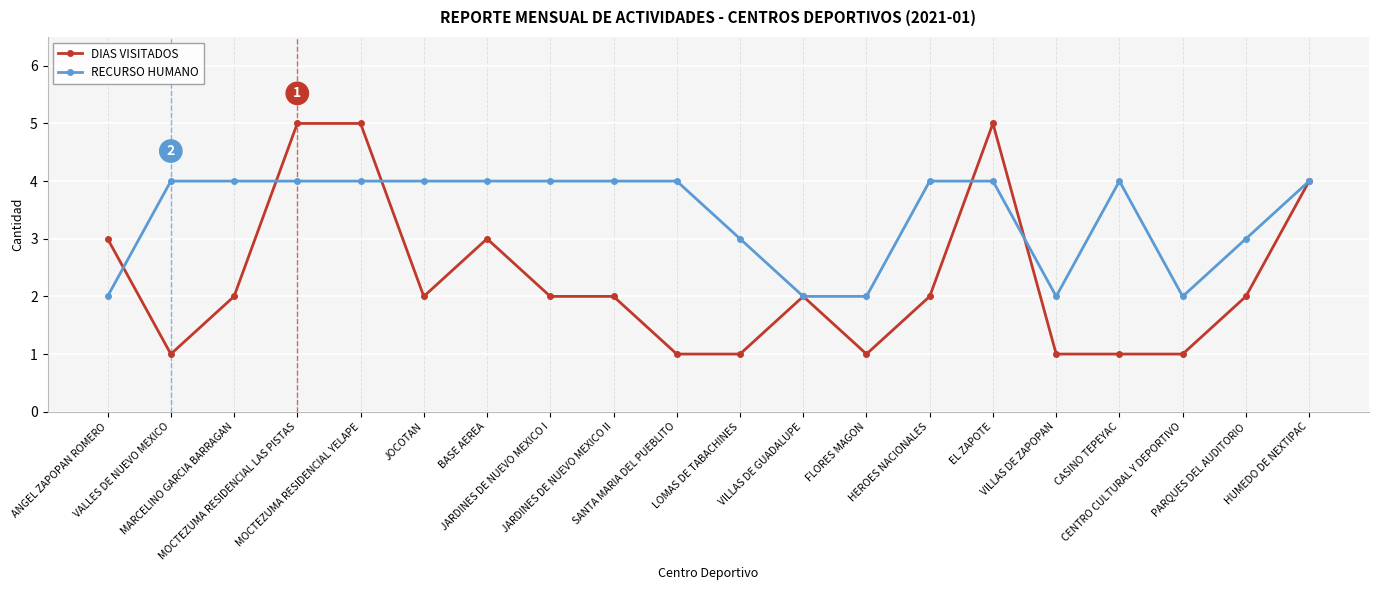

Rank the series by their average value, from lowest to highest.

DIAS VISITADOS, RECURSO HUMANO